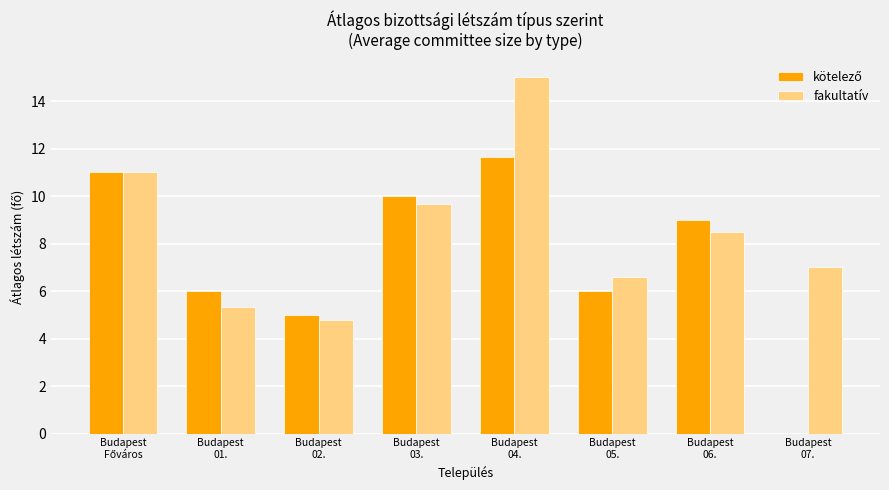

Which series has the largest total across all categories?

fakultatív